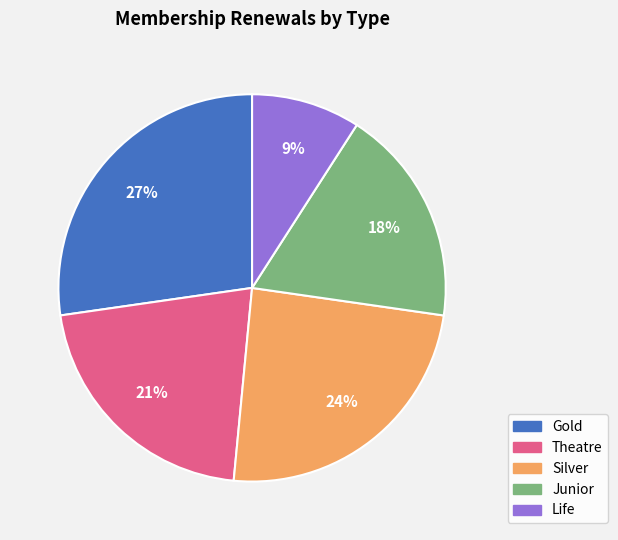

To the nearest percent, what is the average slice percentage?

20%